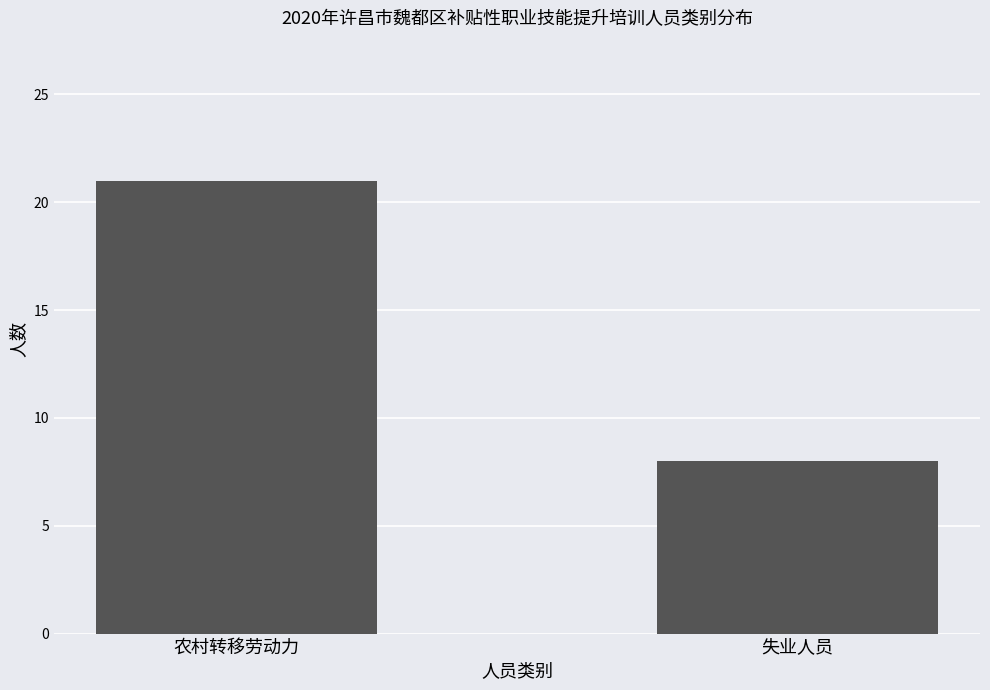

Reading left to right, list all the values displayed in this chart.

21	8